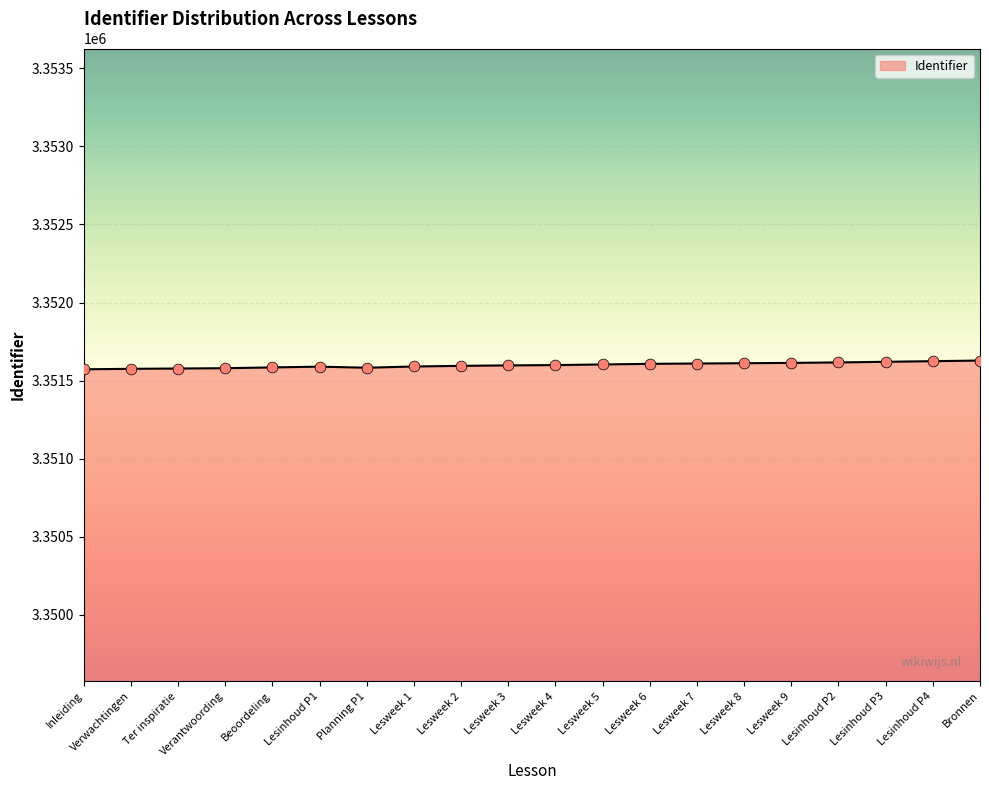

Approximately how many times larger is the value at Lesweek 7 compared to Bronnen?

1.0